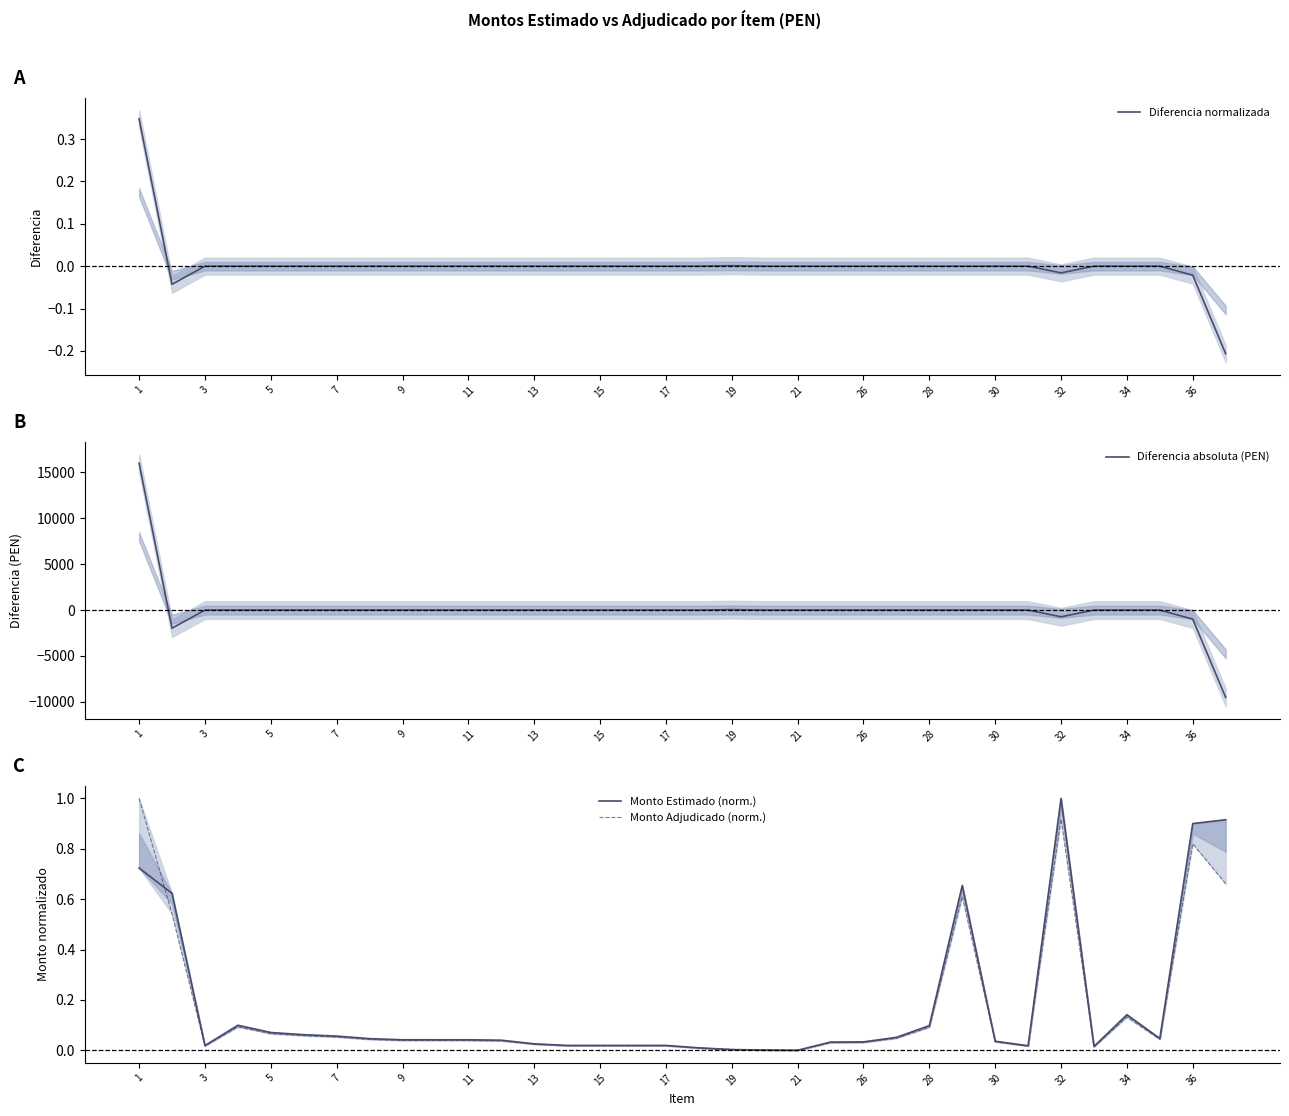

Is it true that Diferencia normalizada equals 0.2 at 26?

False